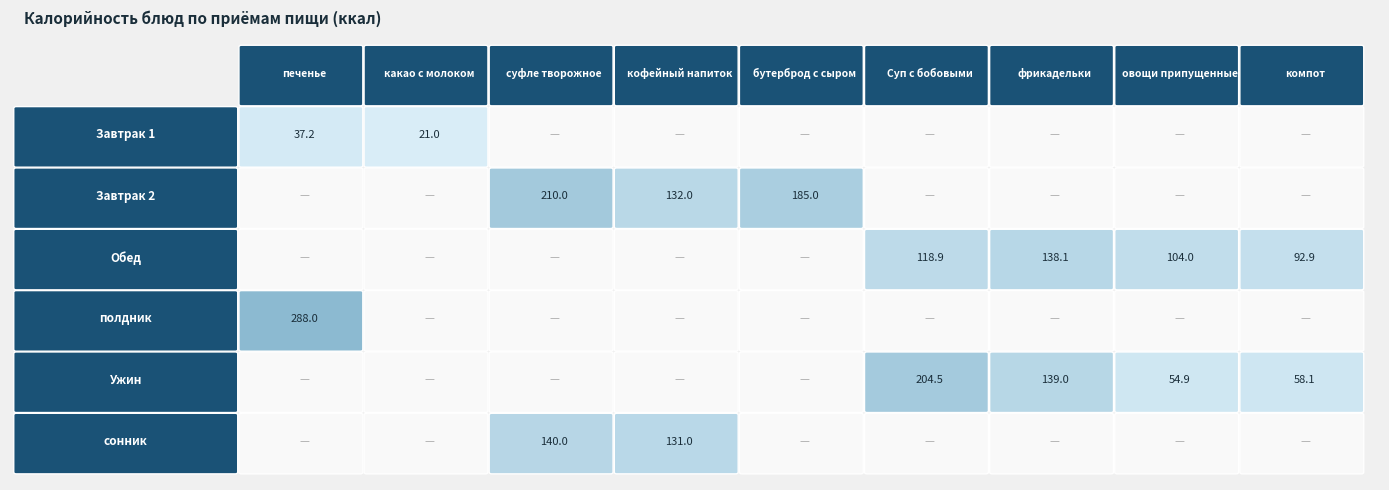

At 6, list the series in order from largest to smallest.

Ужин, Обед, Завтрак 1, Завтрак 2, полдник, сонник